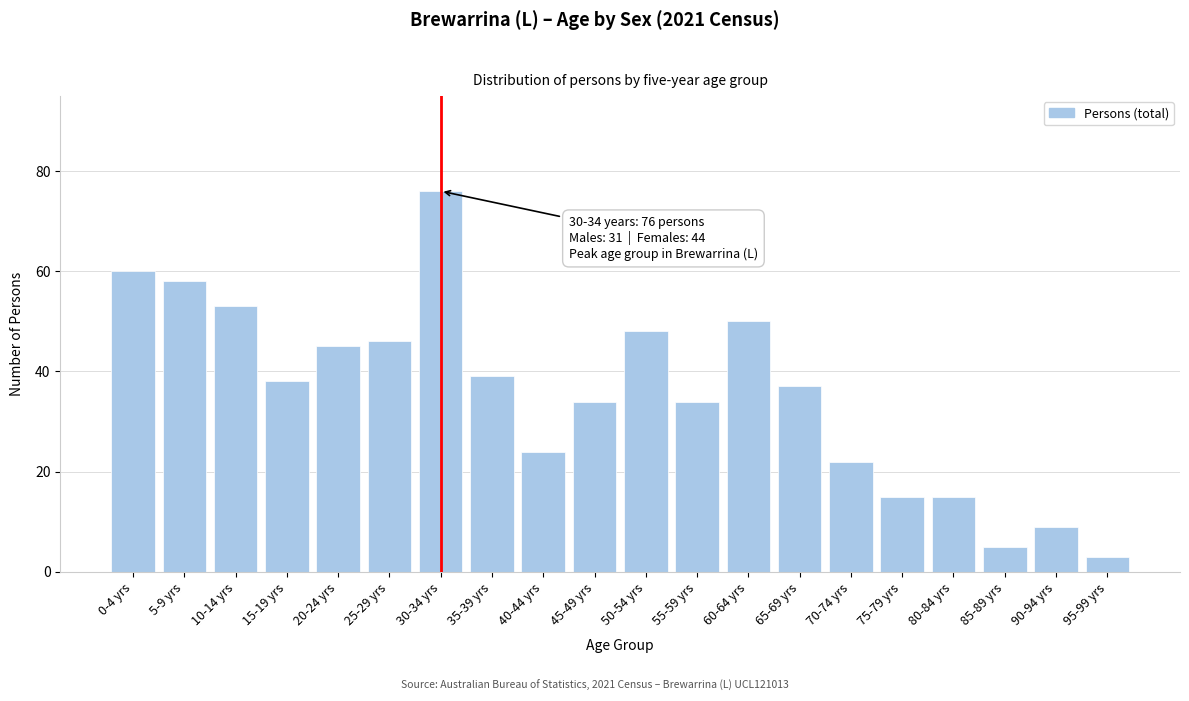

Reading left to right, extract all data points from this chart.

60	58	53	38	45	46	76	39	24	34	48	34	50	37	22	15	15	5	9	3